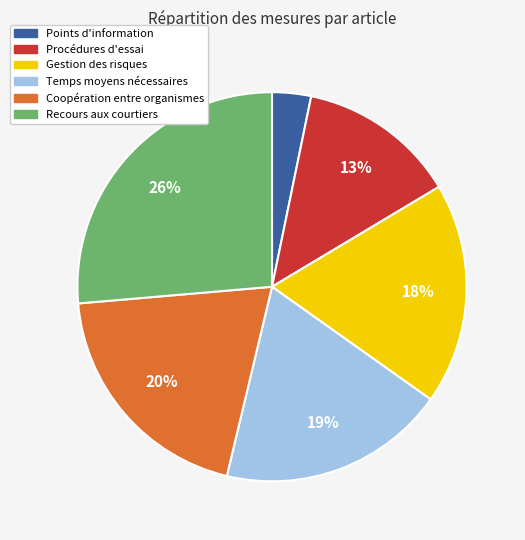

To the nearest percent, what is the average slice percentage?

17%